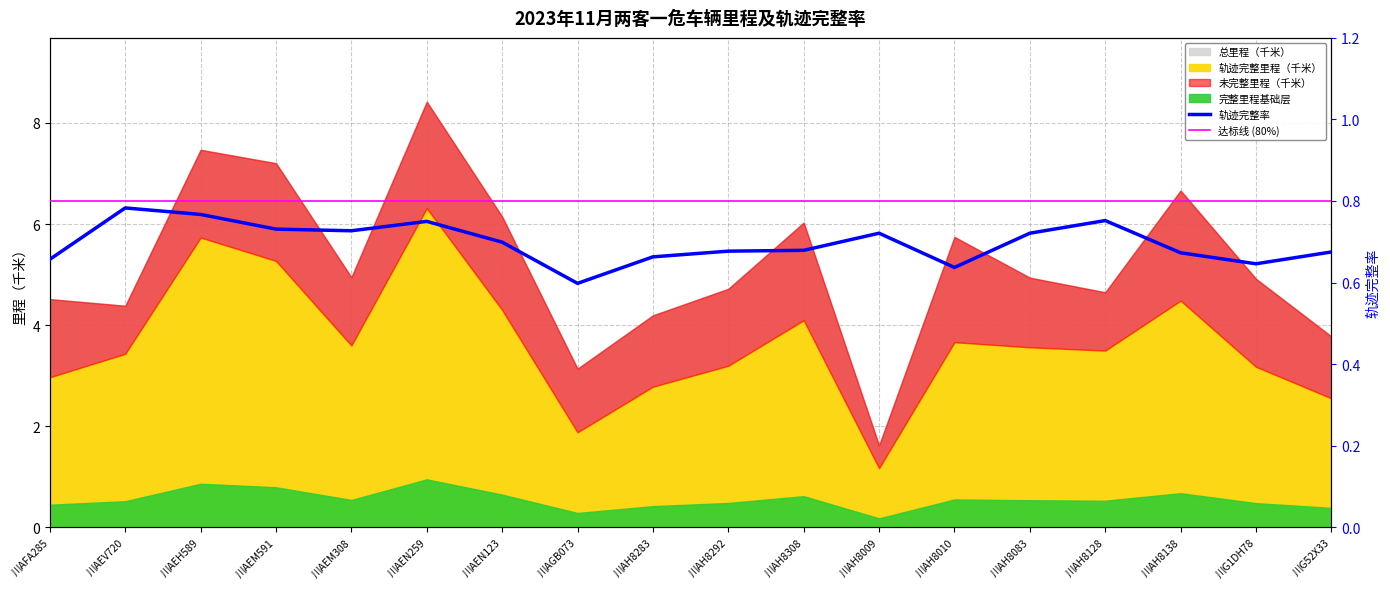

True or false: 轨迹完整率 and 达标线 (80%) intersect in this chart.

False